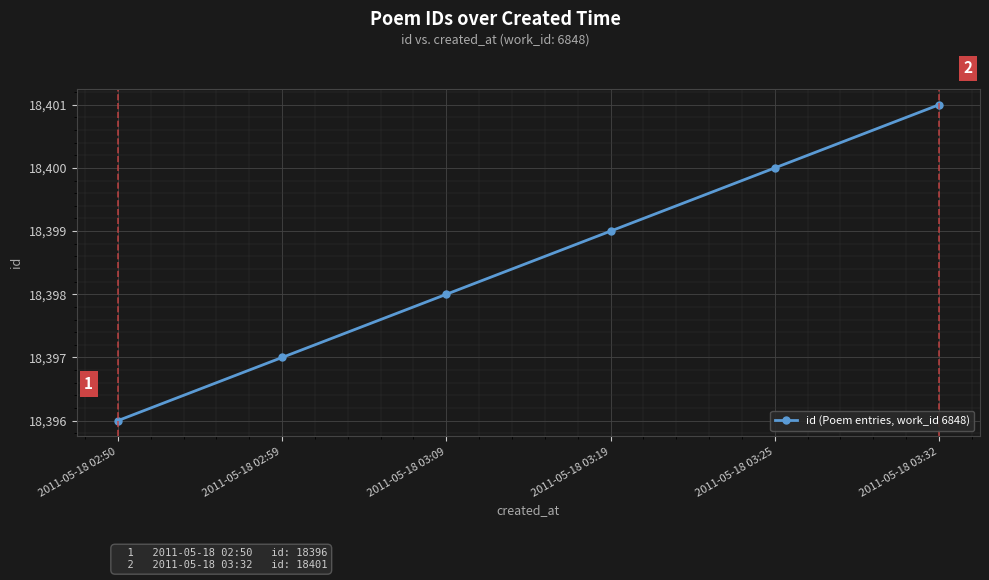

Count the number of categories in the chart.

6